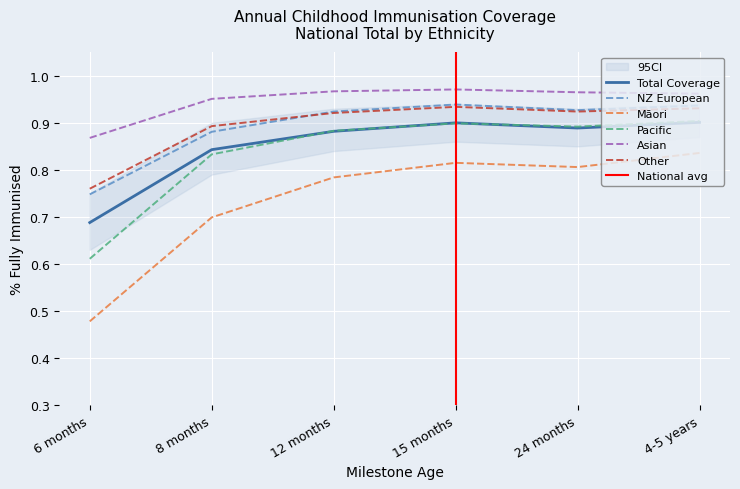

True or false: Other and Asian intersect in this chart.

False